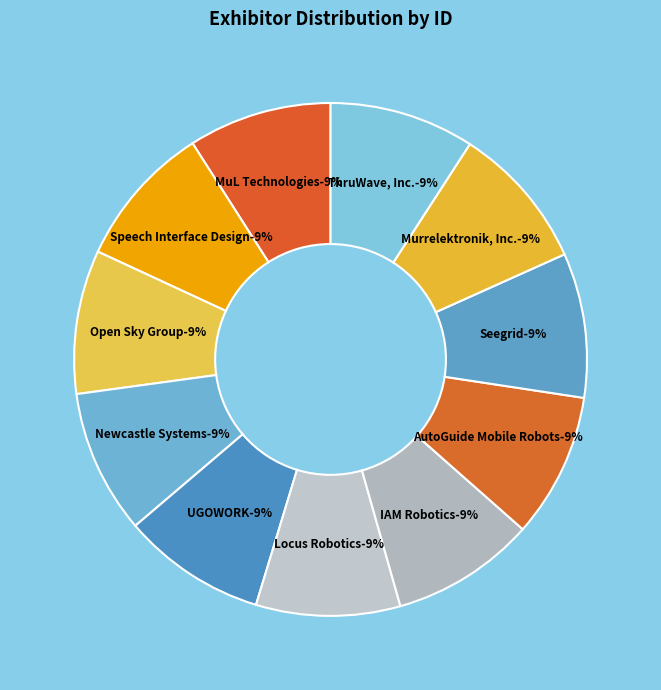

Is it true that ThruWave, Inc. is 9% of the pie?

True